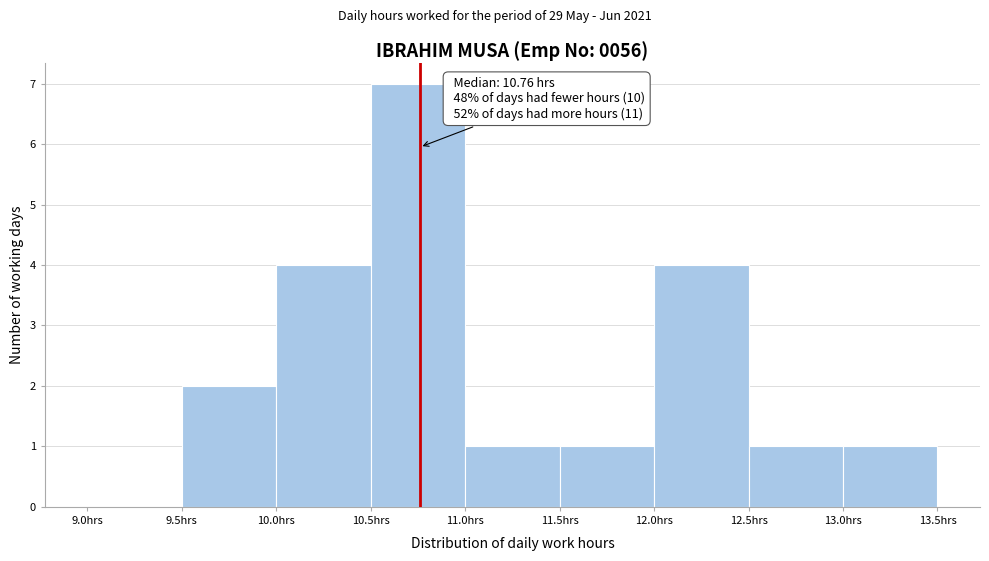

Over which range of the x-axis is the bar tallest?

10.5 to 11.0